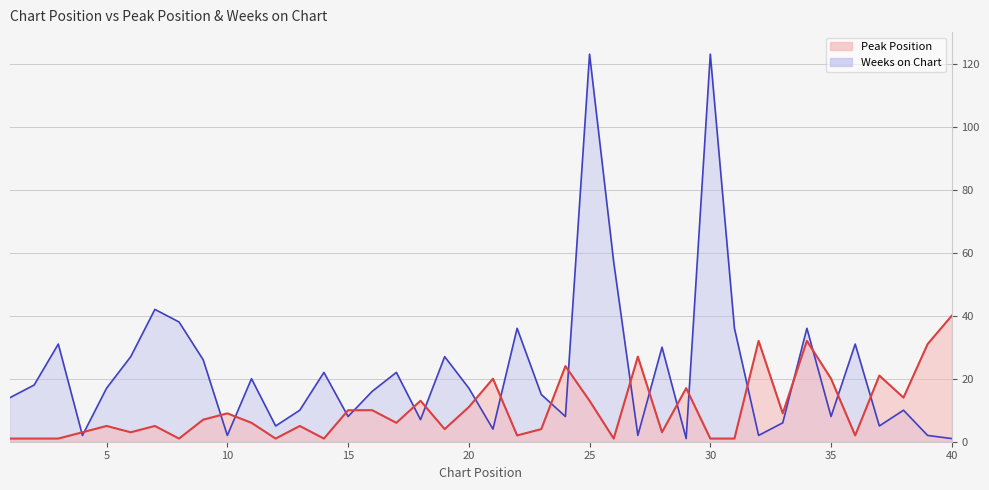

How many series are shown in this chart?

2